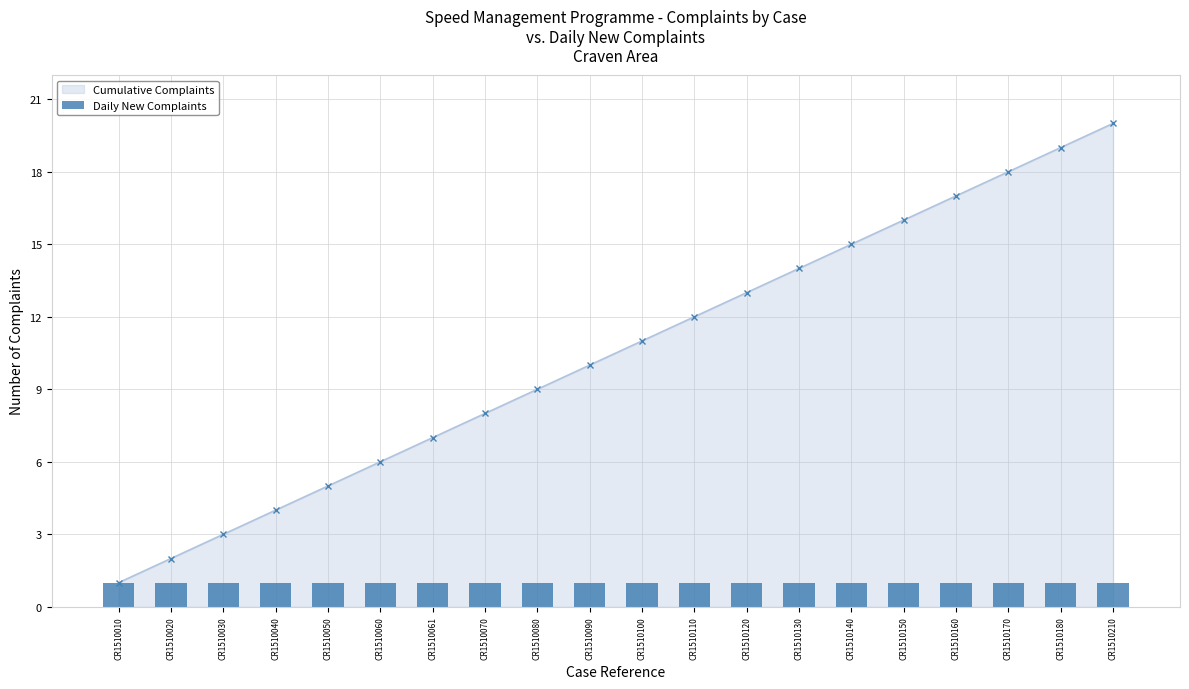

Reading left to right, extract all data points from this chart.

CR1510010=1	CR1510020=2	CR1510030=3	CR1510040=4	CR1510050=5	CR1510060=6	CR1510061=7	CR1510070=8	CR1510080=9	CR1510090=10	CR1510100=11	CR1510110=12	CR1510120=13	CR1510130=14	CR1510140=15	CR1510150=16	CR1510160=17	CR1510170=18	CR1510180=19	CR1510210=20